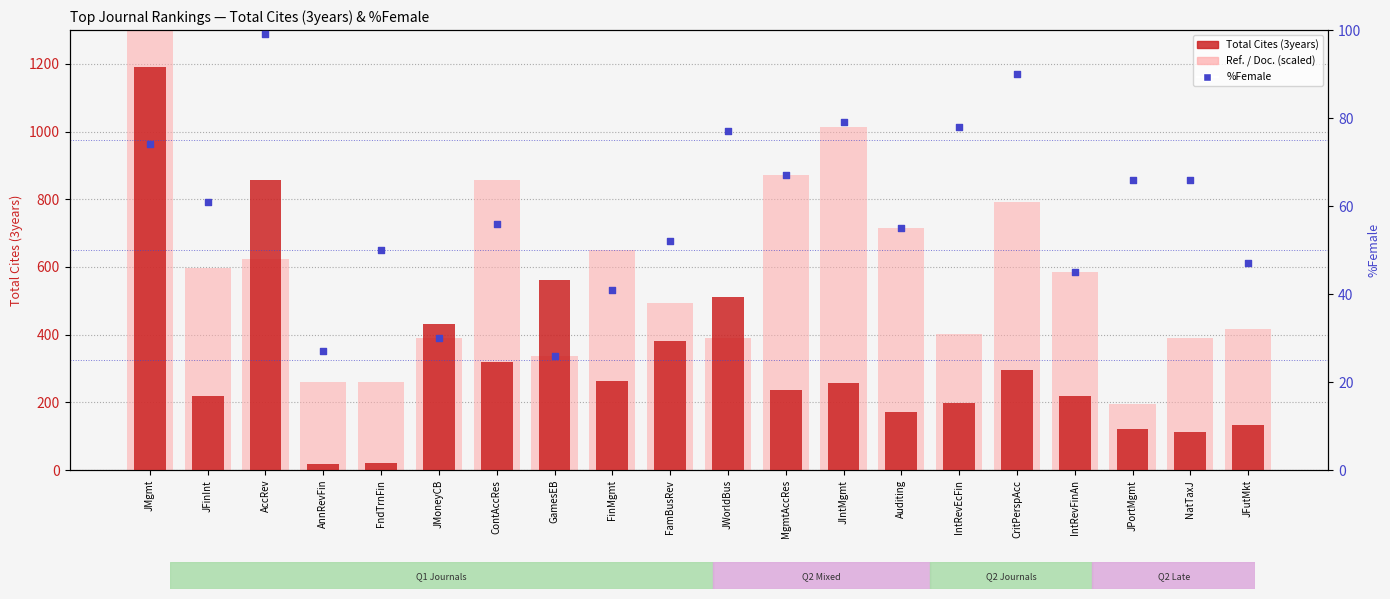

At how many categories does at least one series exceed 355?

17